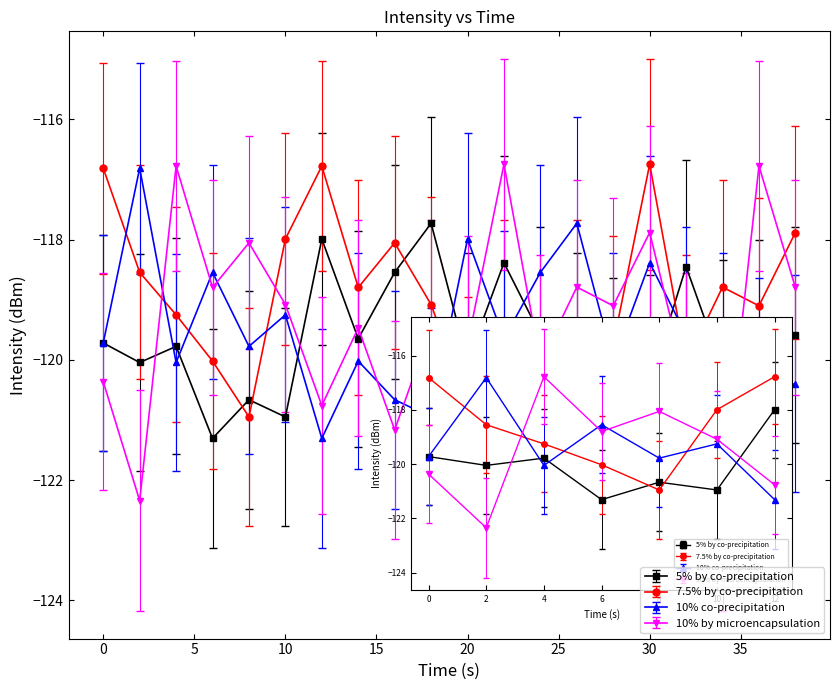

True or false: 7.5% by co-precipitation has more than 1 interior local peaks.

True